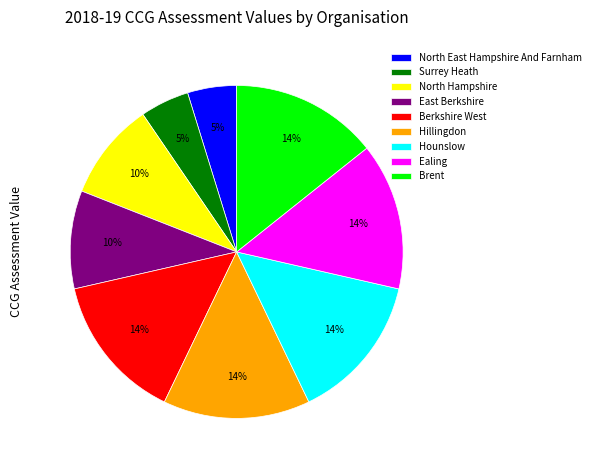

To the nearest percent, what is the average slice percentage?

11%